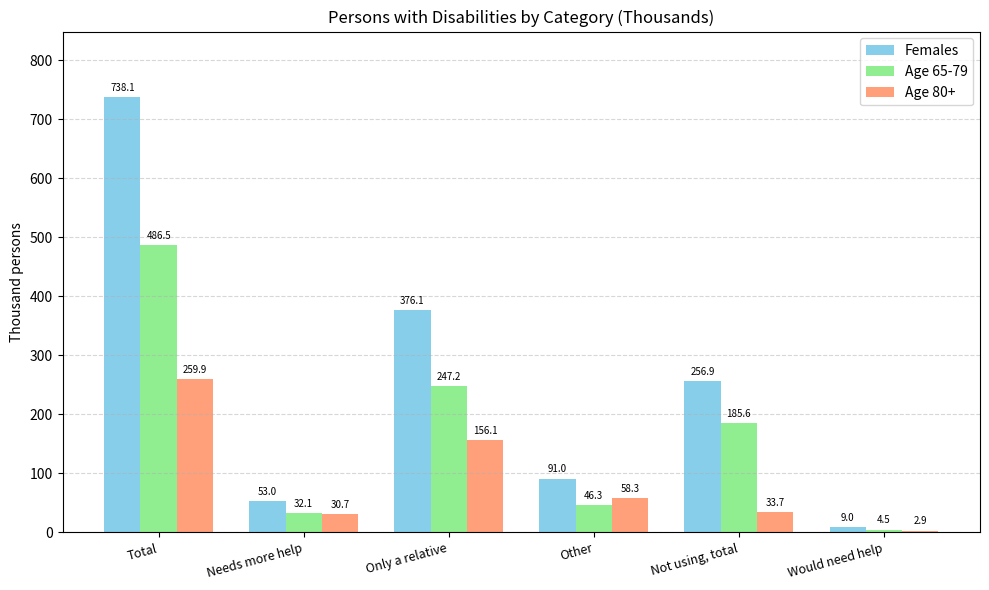

Rank the series at Not using, total from highest to lowest value.

Females, Age 65-79, Age 80+